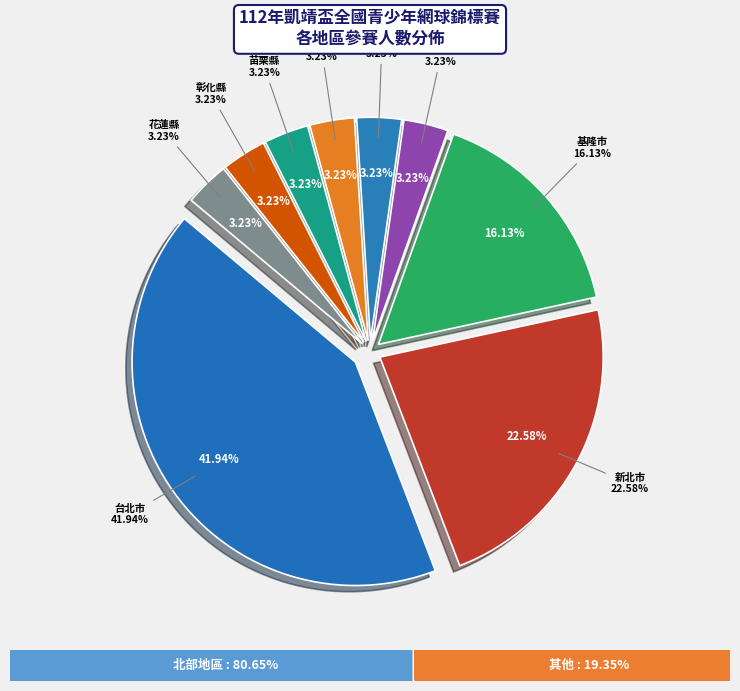

Is there a majority slice in this chart?

No